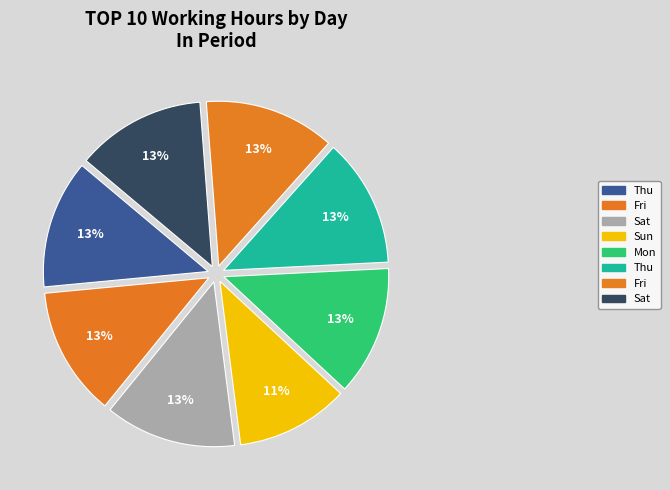

How many slices are in this pie chart?

8